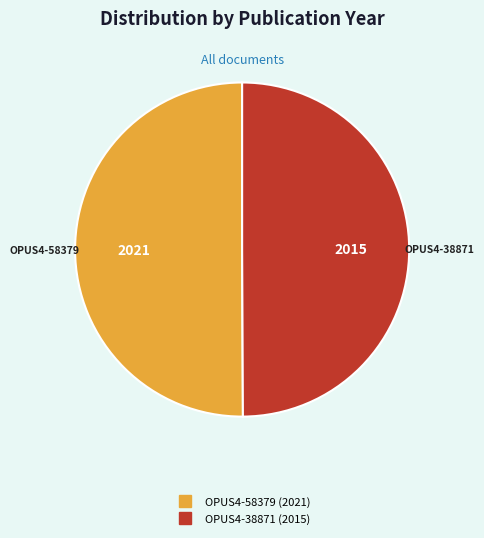

How many slices are in this pie chart?

2